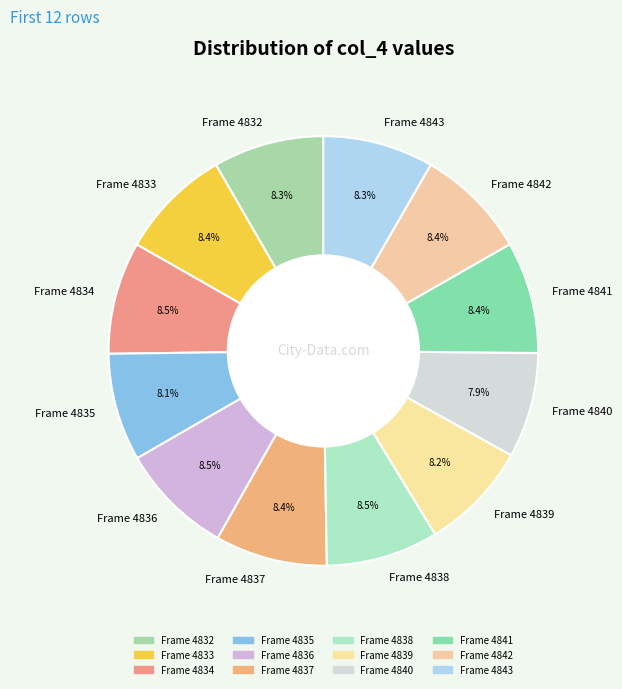

Does any single category account for the majority?

No